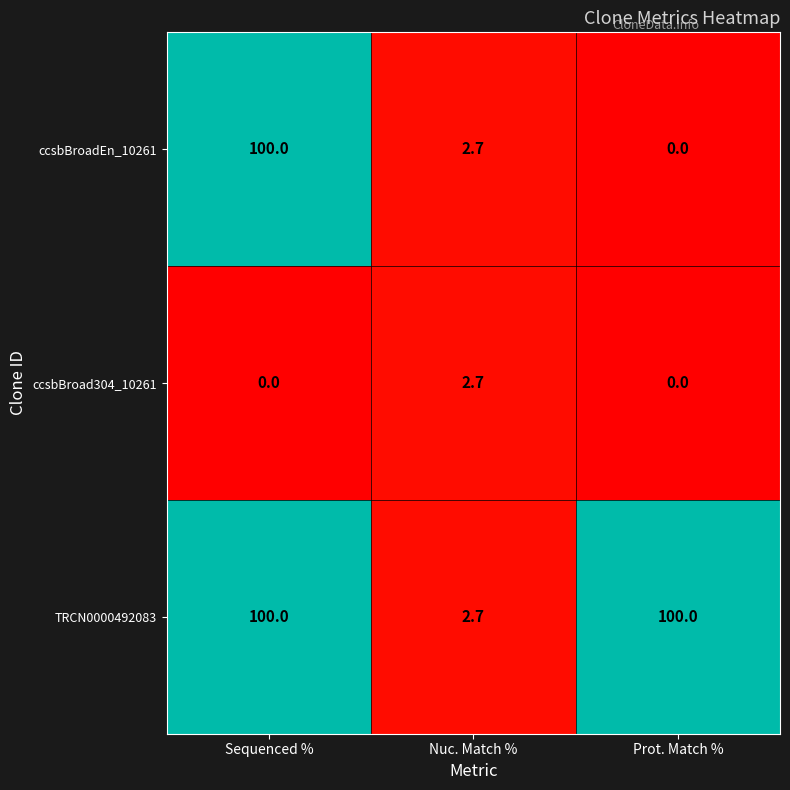

Reading right to left, transcribe all the data shown in this chart.

ccsbBroadEn_10261: Prot. Match %=0.0	Nuc. Match %=2.7	Sequenced %=100.0
ccsbBroad304_10261: Prot. Match %=0.0	Nuc. Match %=2.7	Sequenced %=0.0
TRCN0000492083: Prot. Match %=100.0	Nuc. Match %=2.7	Sequenced %=100.0